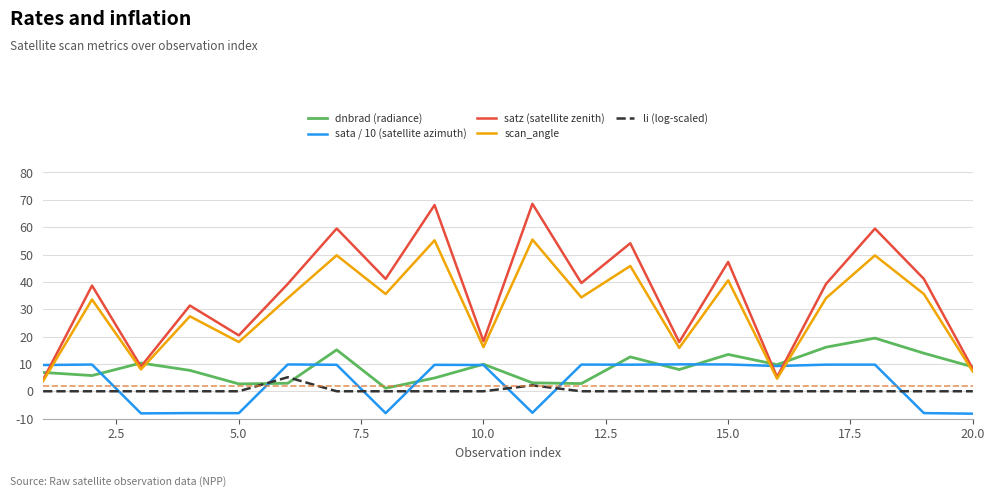

Which series has the largest total across all categories?

satz (satellite zenith)